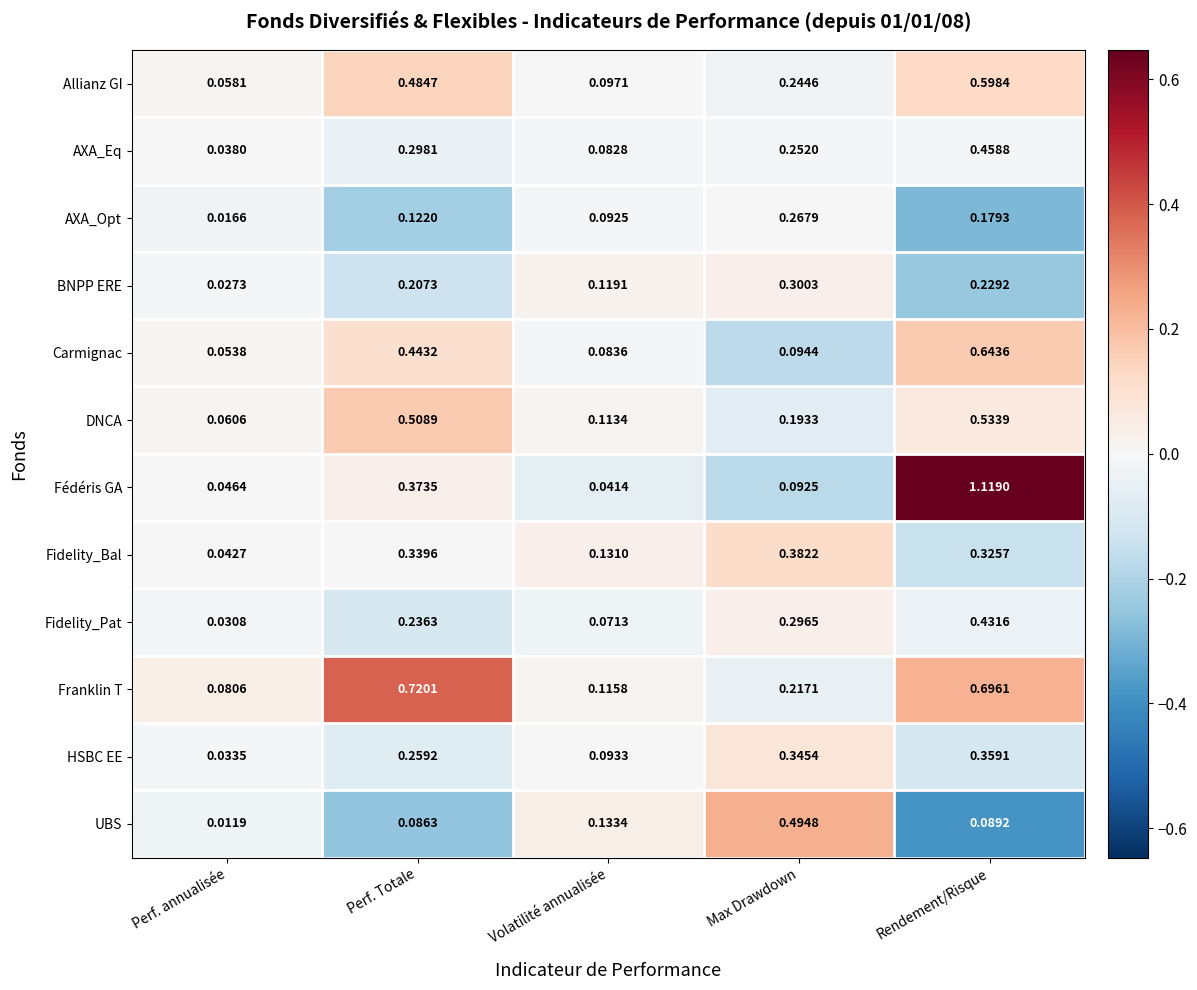

Rank the categories by AXA_Opt value from highest to lowest.

Max Drawdown, Rendement/Risque, Perf. Totale, Volatilité annualisée, Perf. annualisée